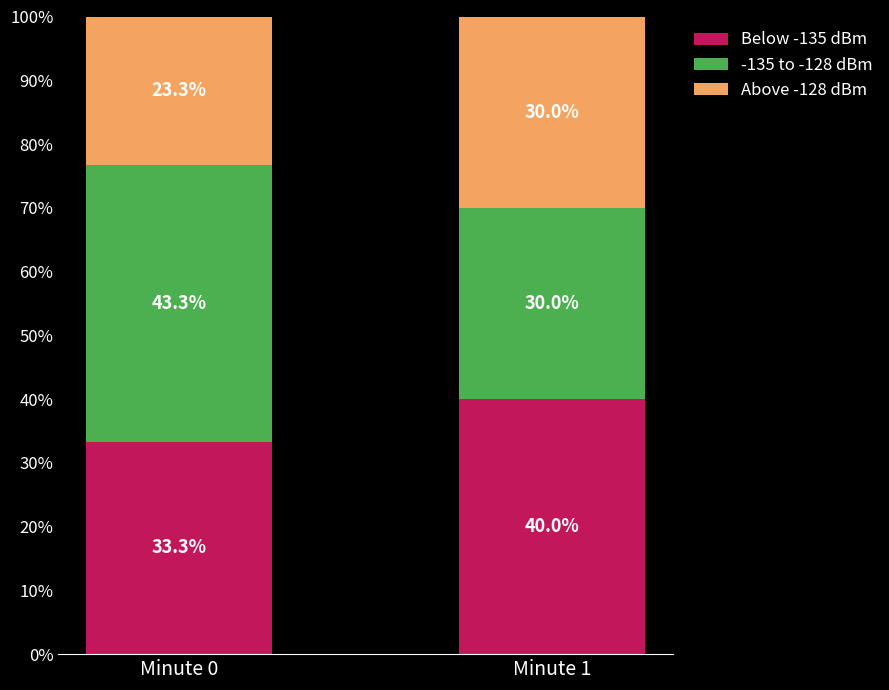

How many bars are there in total?

2